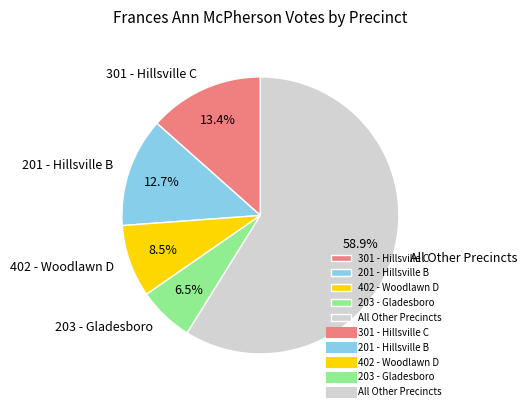

Which has a higher value, 201 - Hillsville B or 301 - Hillsville C?

301 - Hillsville C